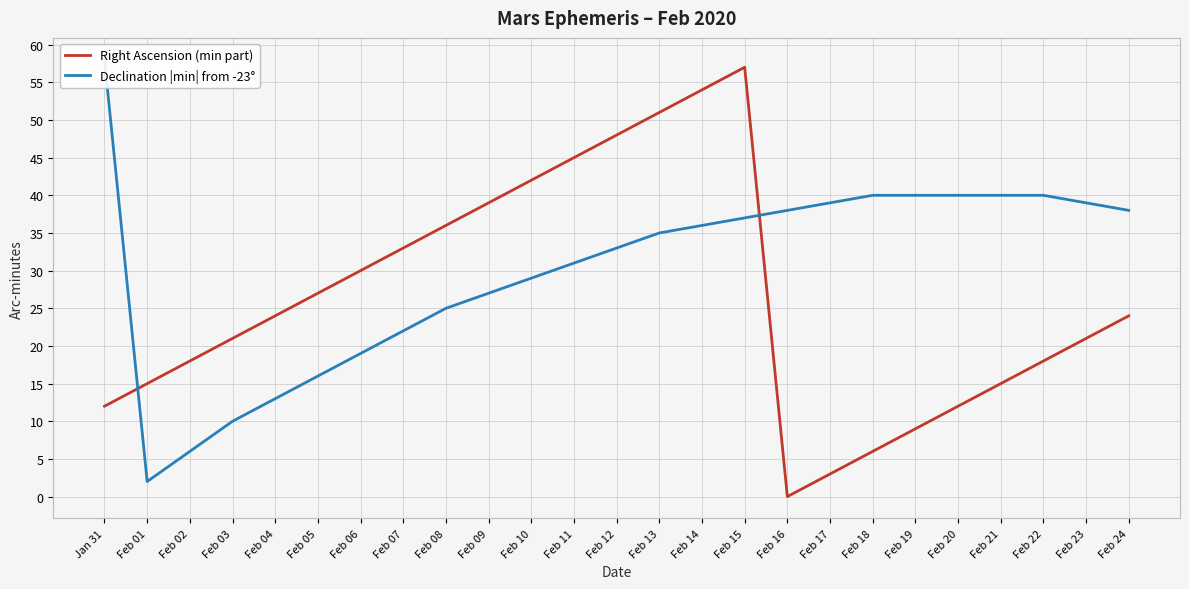

True or false: Right Ascension (min part) and Declination |min| from -23° intersect in this chart.

True